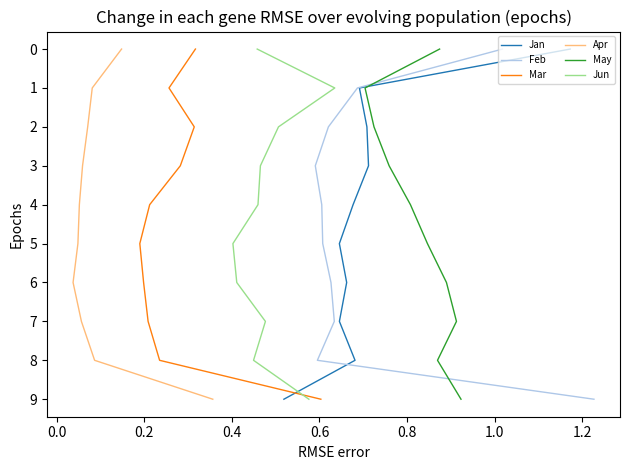

True or false: Jan has a value of 4 at −0.2.

False